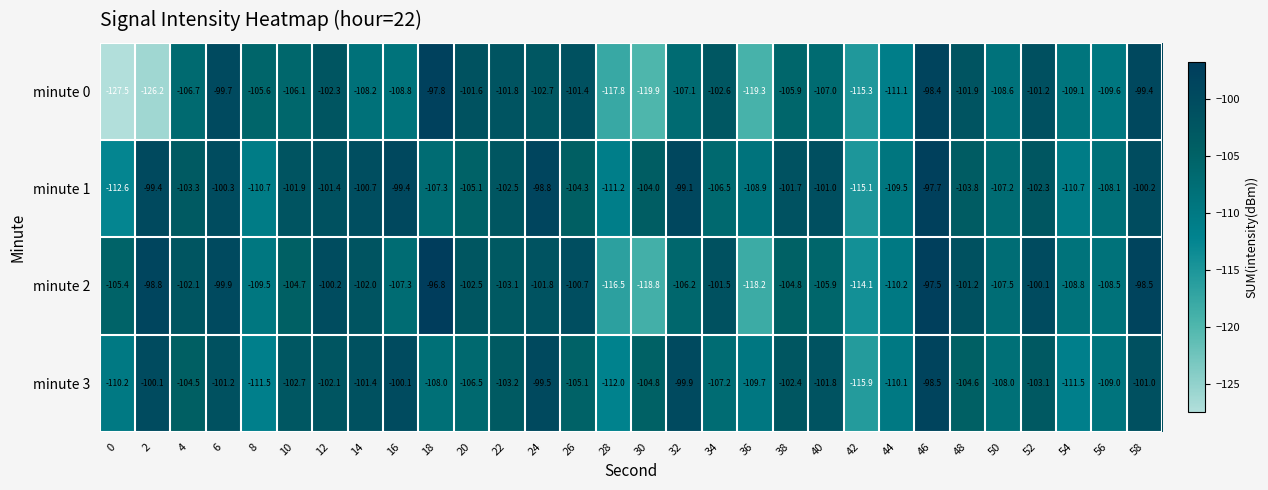

The minute 3 series shows -27.9 at 4. True or false?

False